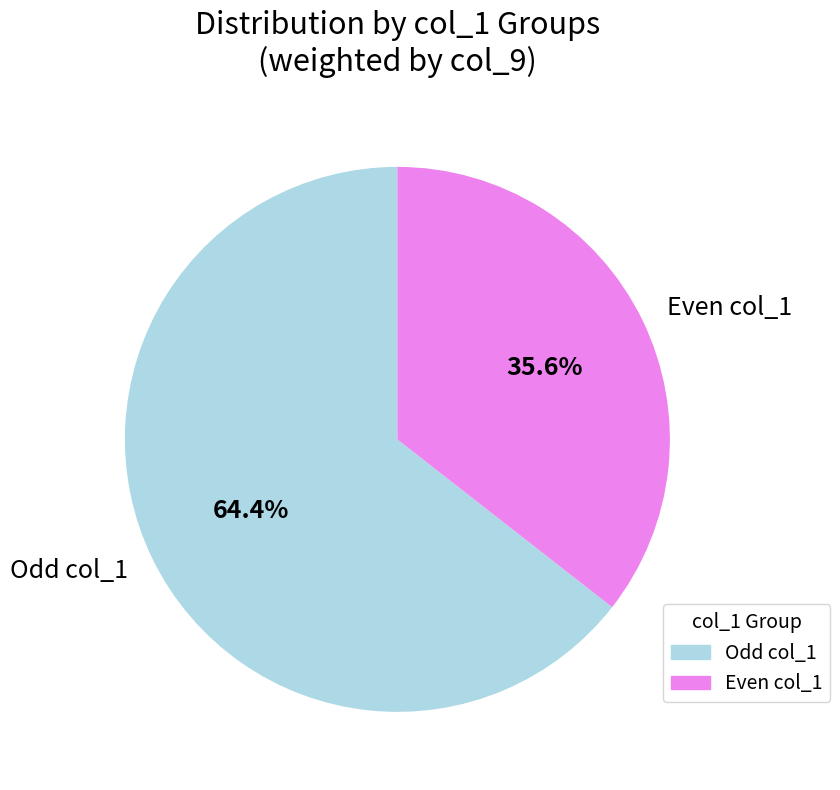

Does any single category account for the majority?

Yes